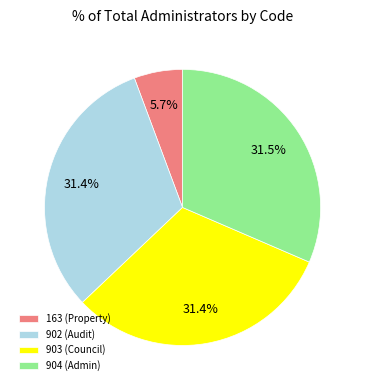

Does 904 (Admin) represent more than half of the total?

No